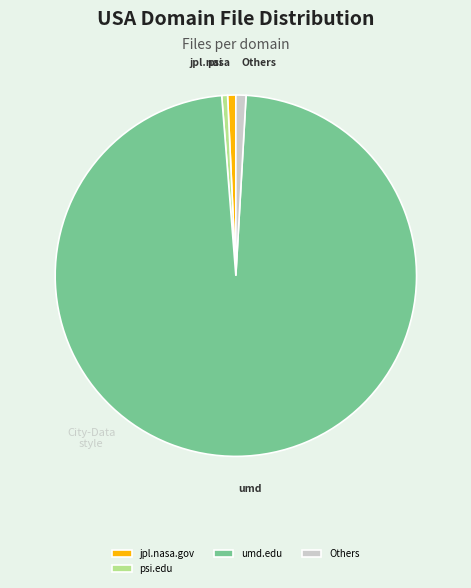

What is the largest slice in the pie chart?

umd.edu